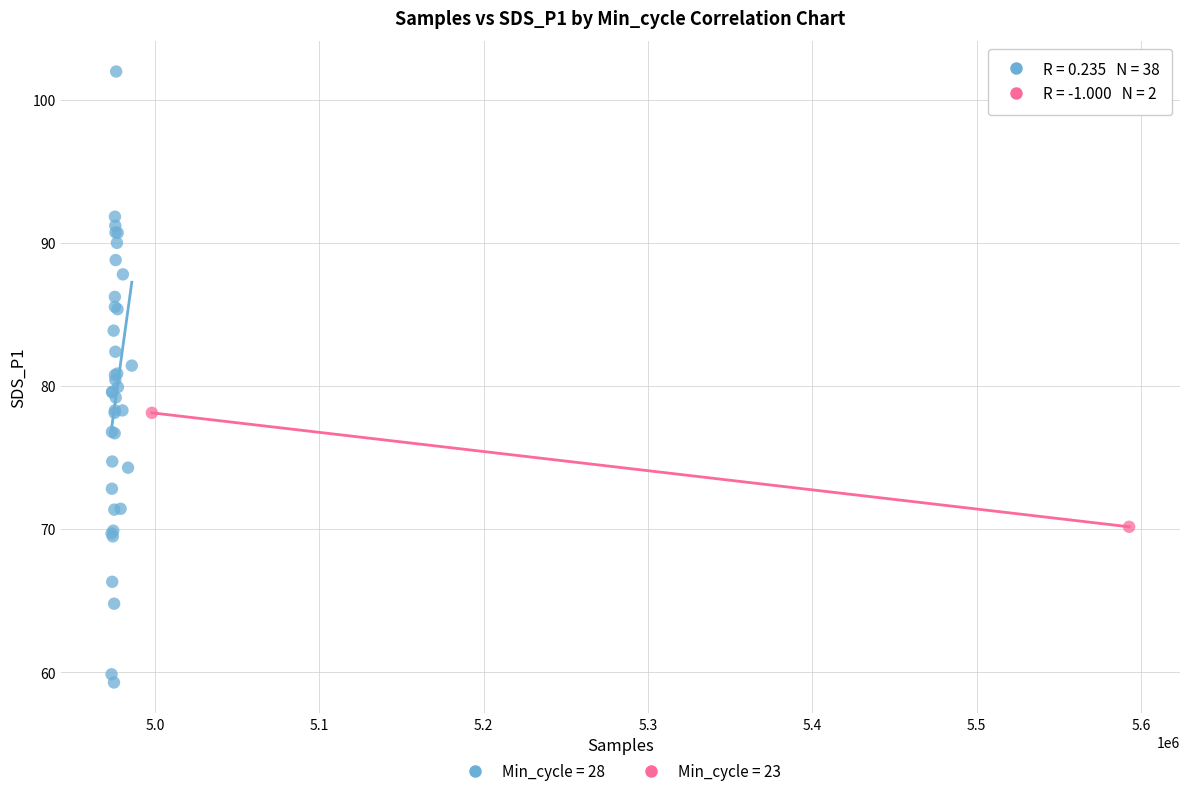

What are all the series names shown in the legend?

Min_cycle = 28, Min_cycle = 23